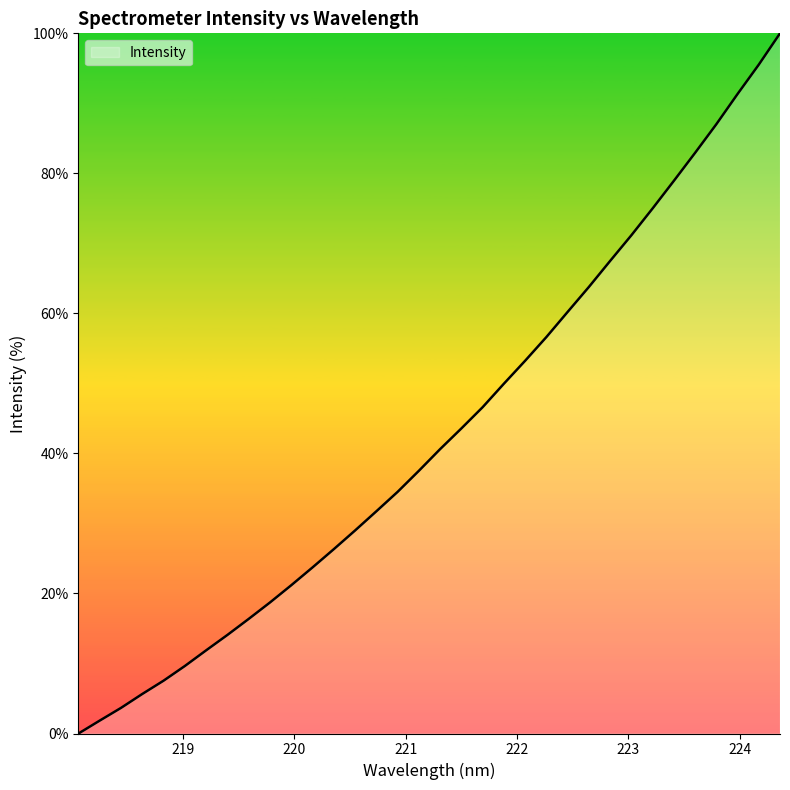

What is the difference between the maximum and minimum values?

100.0